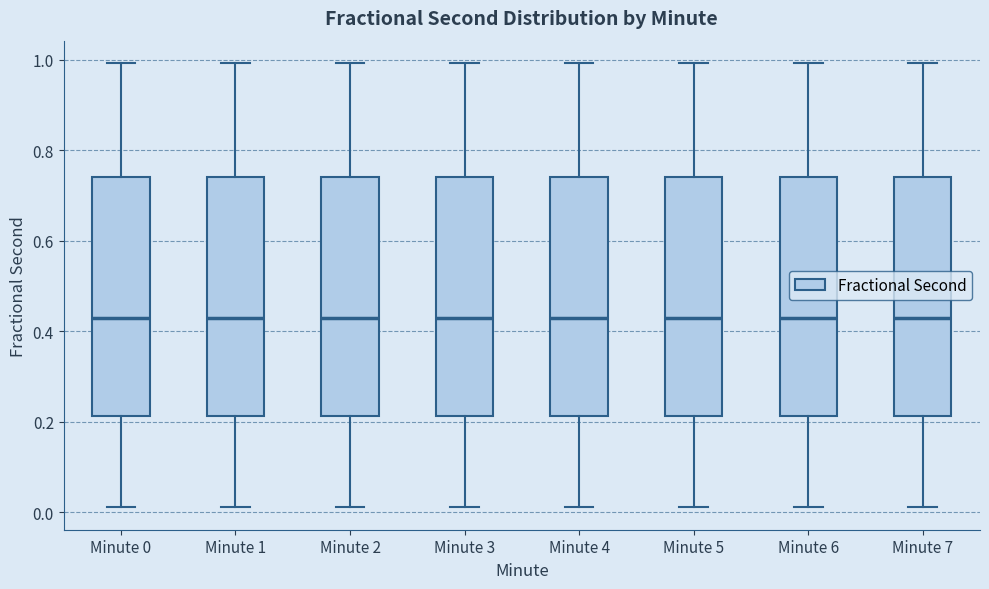

Reading left to right, read every box against the y-axis: the position of its median line, the range the box covers, and the ends of its whiskers. The values are not printed on the chart, so give them approximately, as read against the axis.

Minute 0: median 0.42, box 0.22 to 0.74, whiskers 0.02 to 1.00
Minute 1: median 0.42, box 0.22 to 0.74, whiskers 0.02 to 1.00
Minute 2: median 0.42, box 0.22 to 0.74, whiskers 0.02 to 1.00
Minute 3: median 0.42, box 0.22 to 0.74, whiskers 0.02 to 1.00
Minute 4: median 0.42, box 0.22 to 0.74, whiskers 0.02 to 1.00
Minute 5: median 0.42, box 0.22 to 0.74, whiskers 0.02 to 1.00
Minute 6: median 0.42, box 0.22 to 0.74, whiskers 0.02 to 1.00
Minute 7: median 0.42, box 0.22 to 0.74, whiskers 0.02 to 1.00